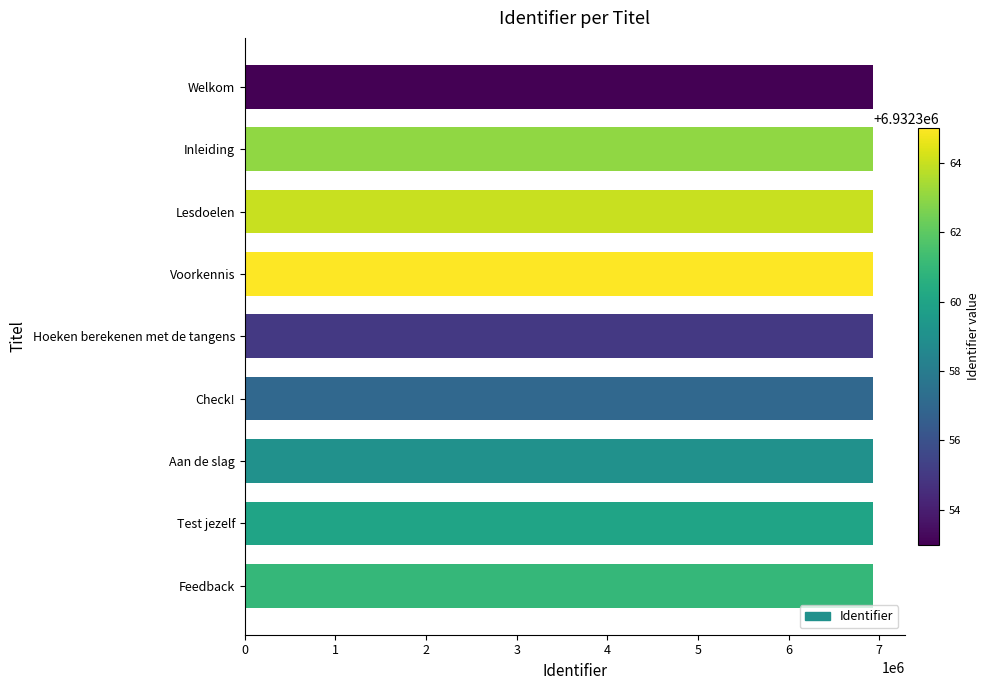

Is it true that the value at Hoeken berekenen met de tangens is 6932355?

True